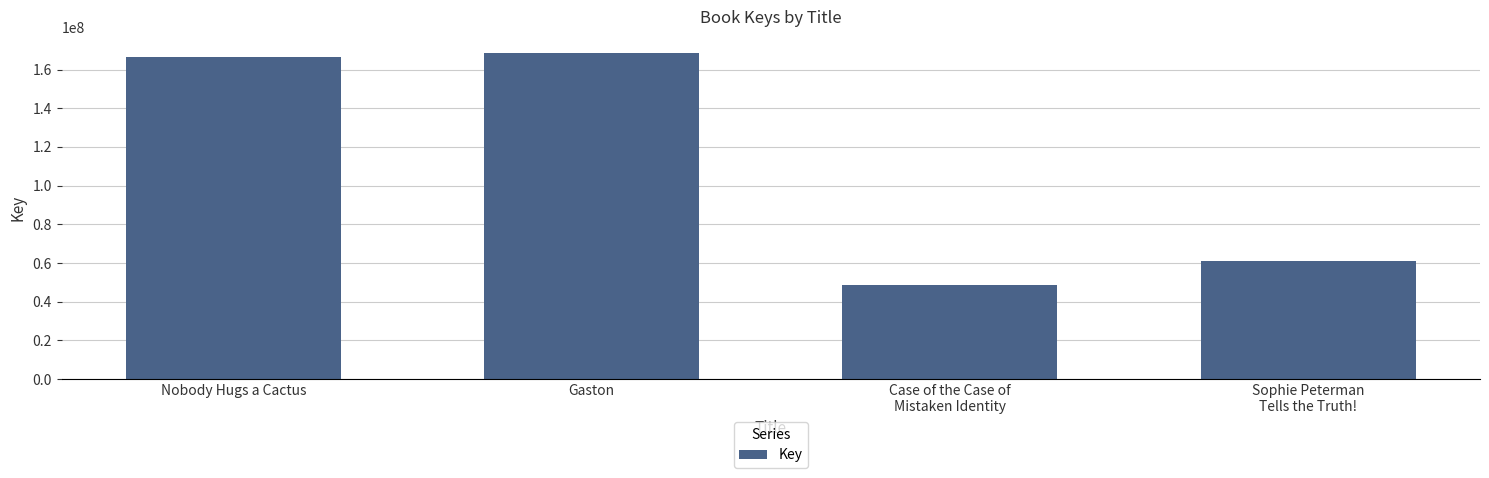

What is the average value?

111204092